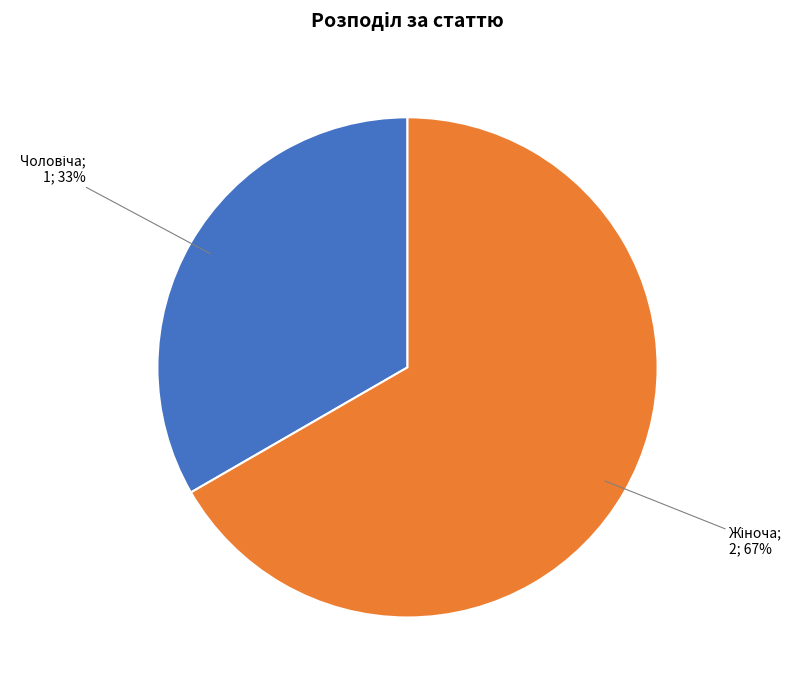

Is there any slice that represents more than half of the pie?

Yes